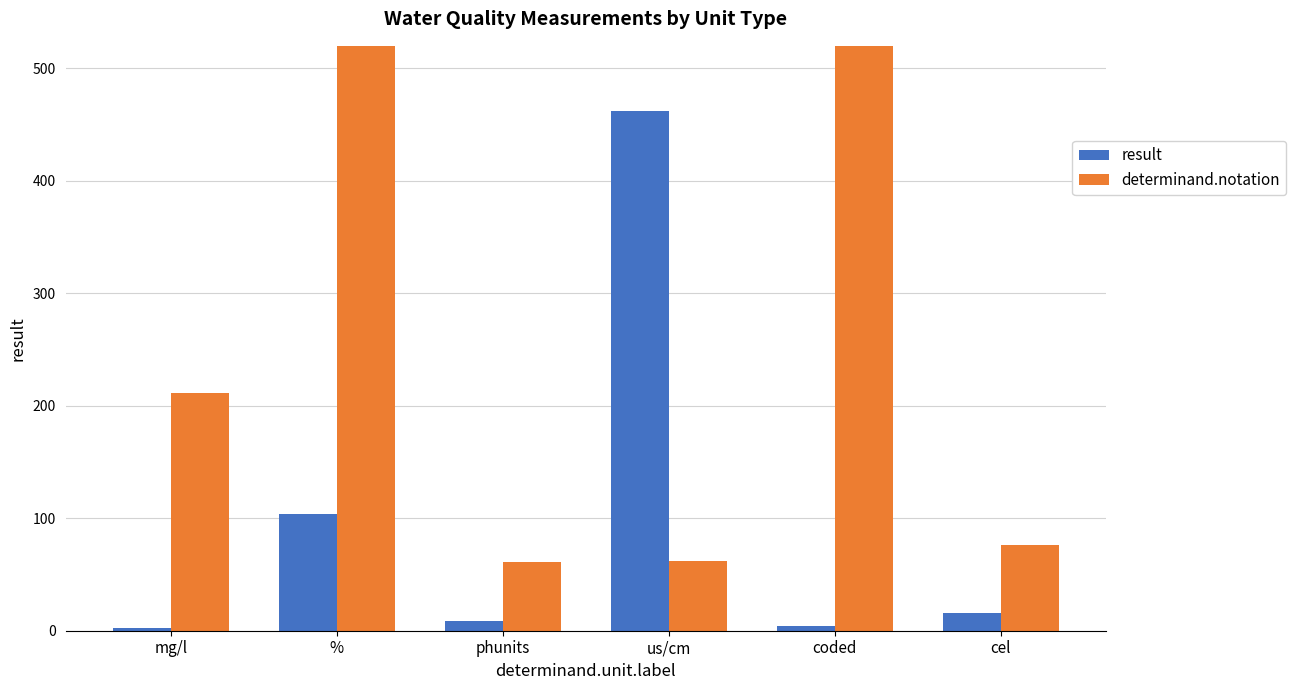

What is the label of the 3rd bar from the right?

us/cm